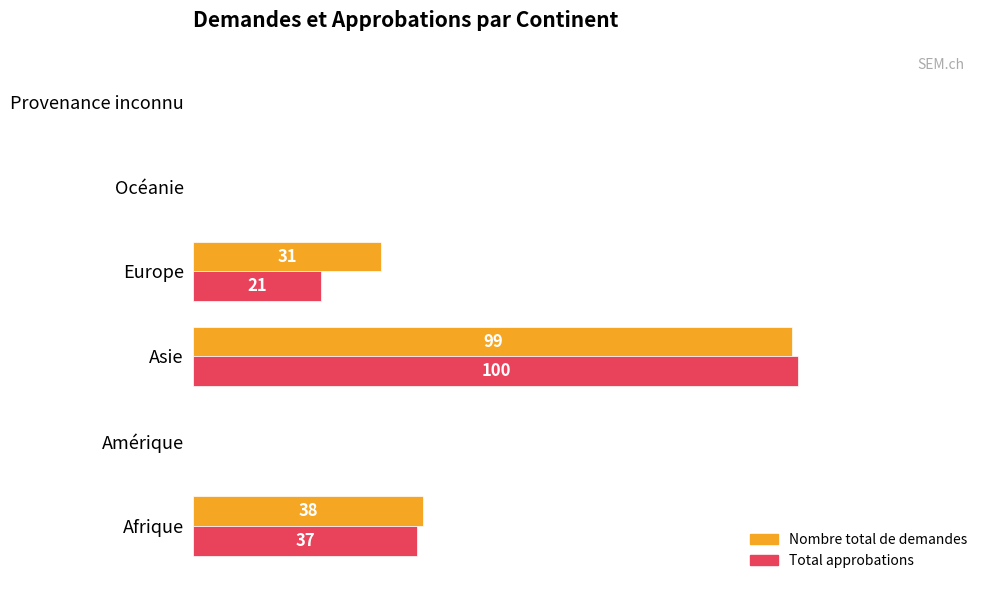

Which category has the highest value in the Nombre total de demandes series?

Asie